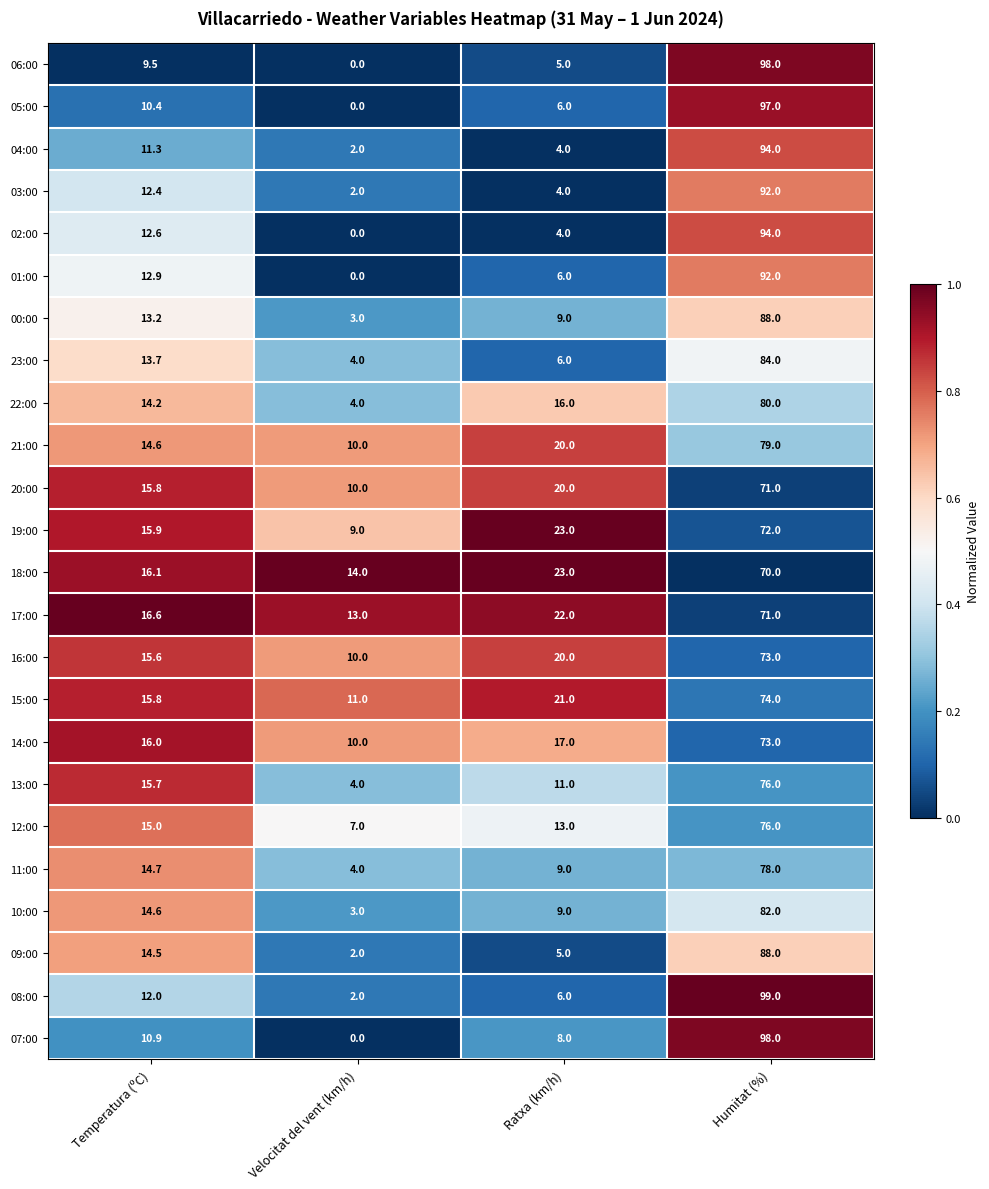

List the labels in order of 21:00 value, smallest first.

Velocitat del vent (km/h), Temperatura (ºC), Ratxa (km/h), Humitat (%)